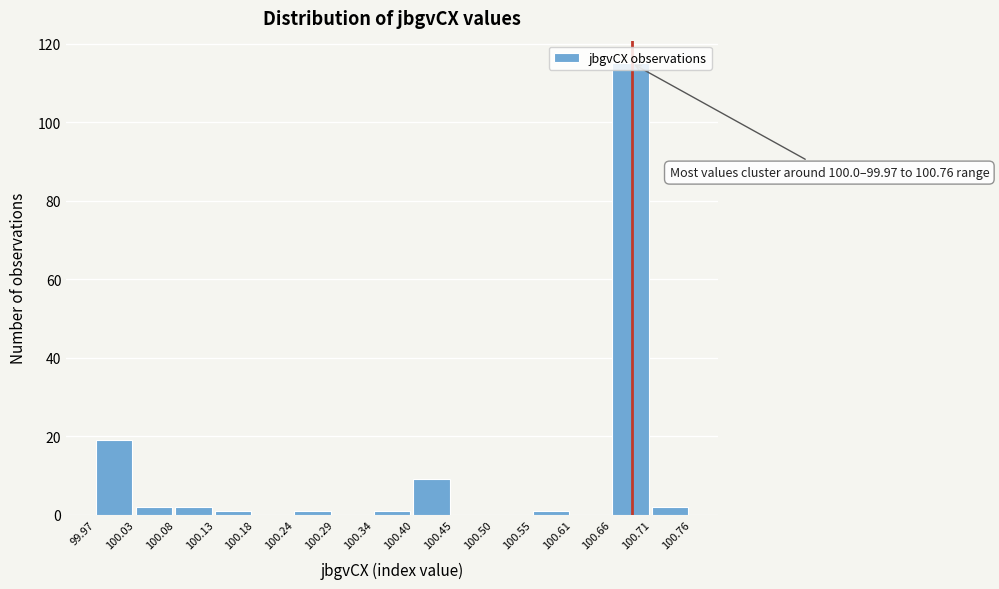

Which range on the x-axis has the tallest bar?

100.66 to 100.71